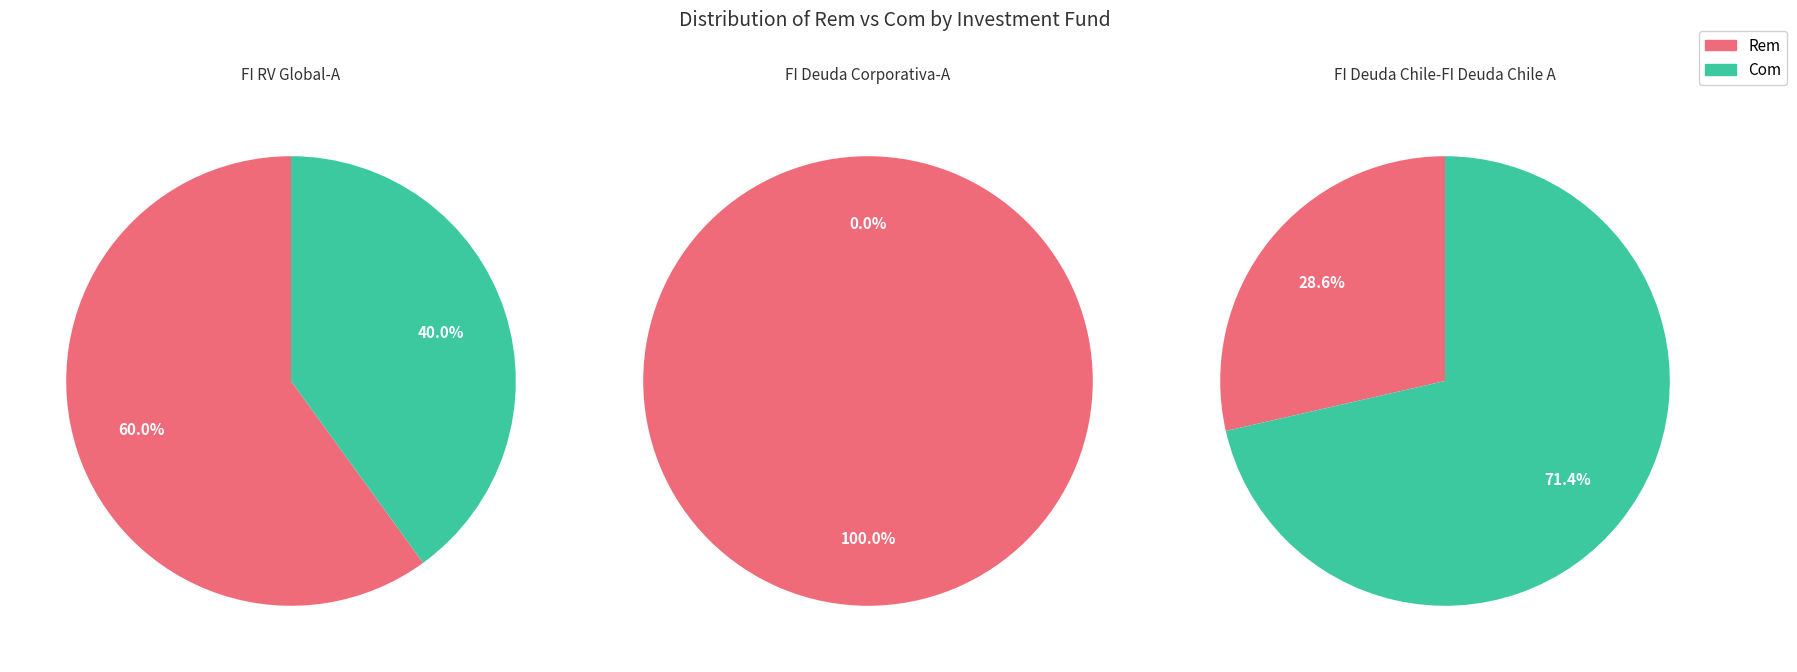

Which series has the largest range (max minus min)?

FI Deuda Corporativa-A